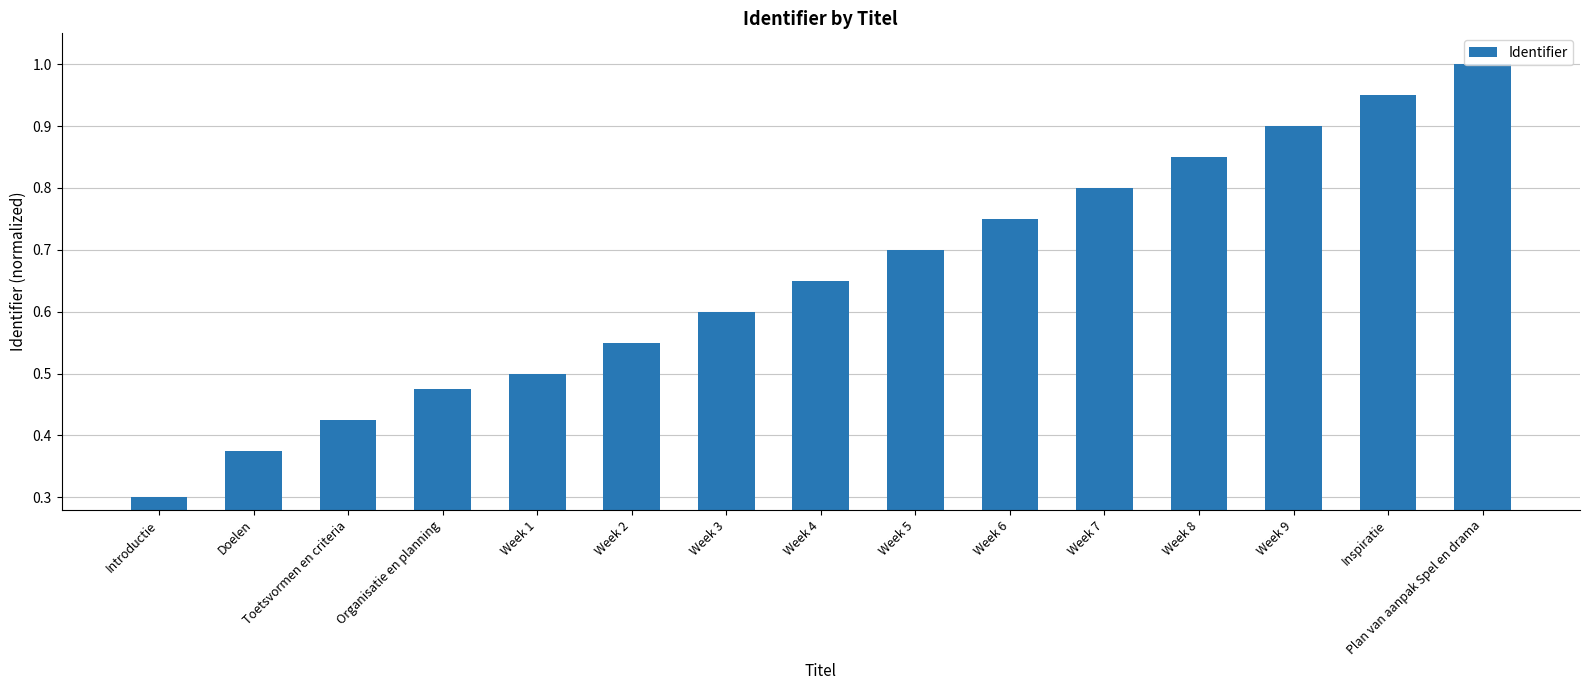

What position from the left is Doelen?

2